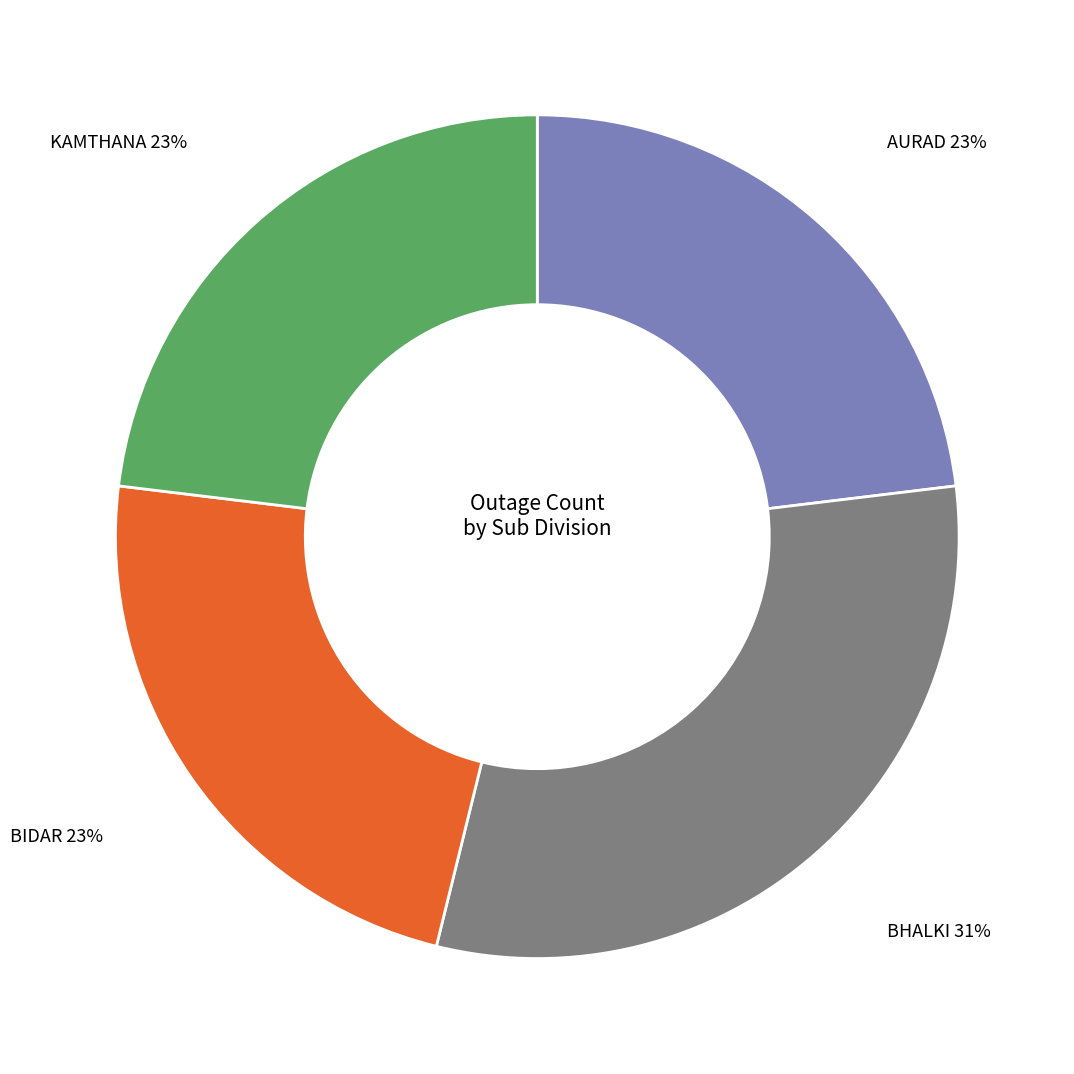

The BHALKI slice represents 31% of the pie. True or false?

True